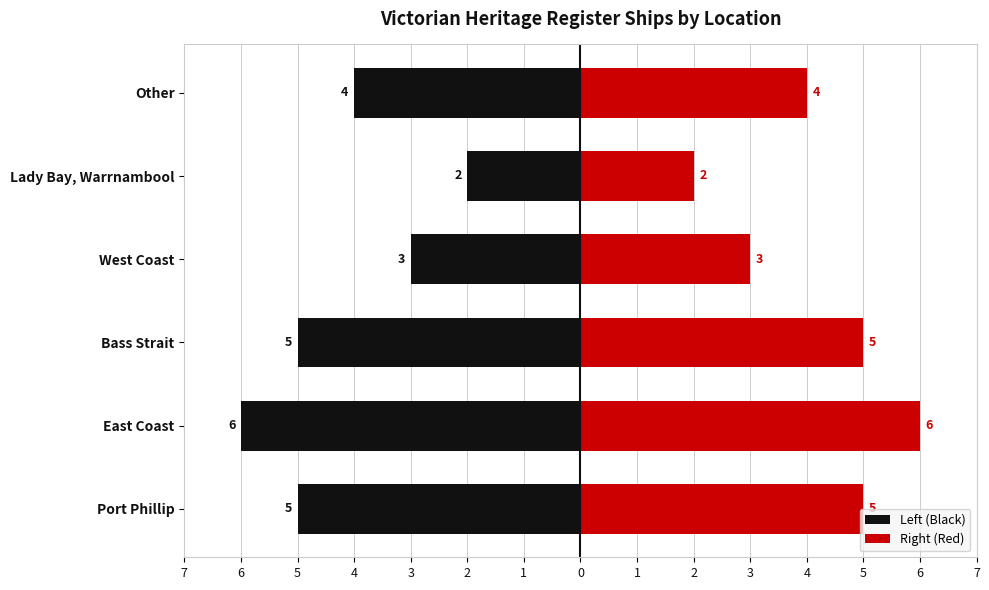

What is the minimum value for Left (Black)?

-6